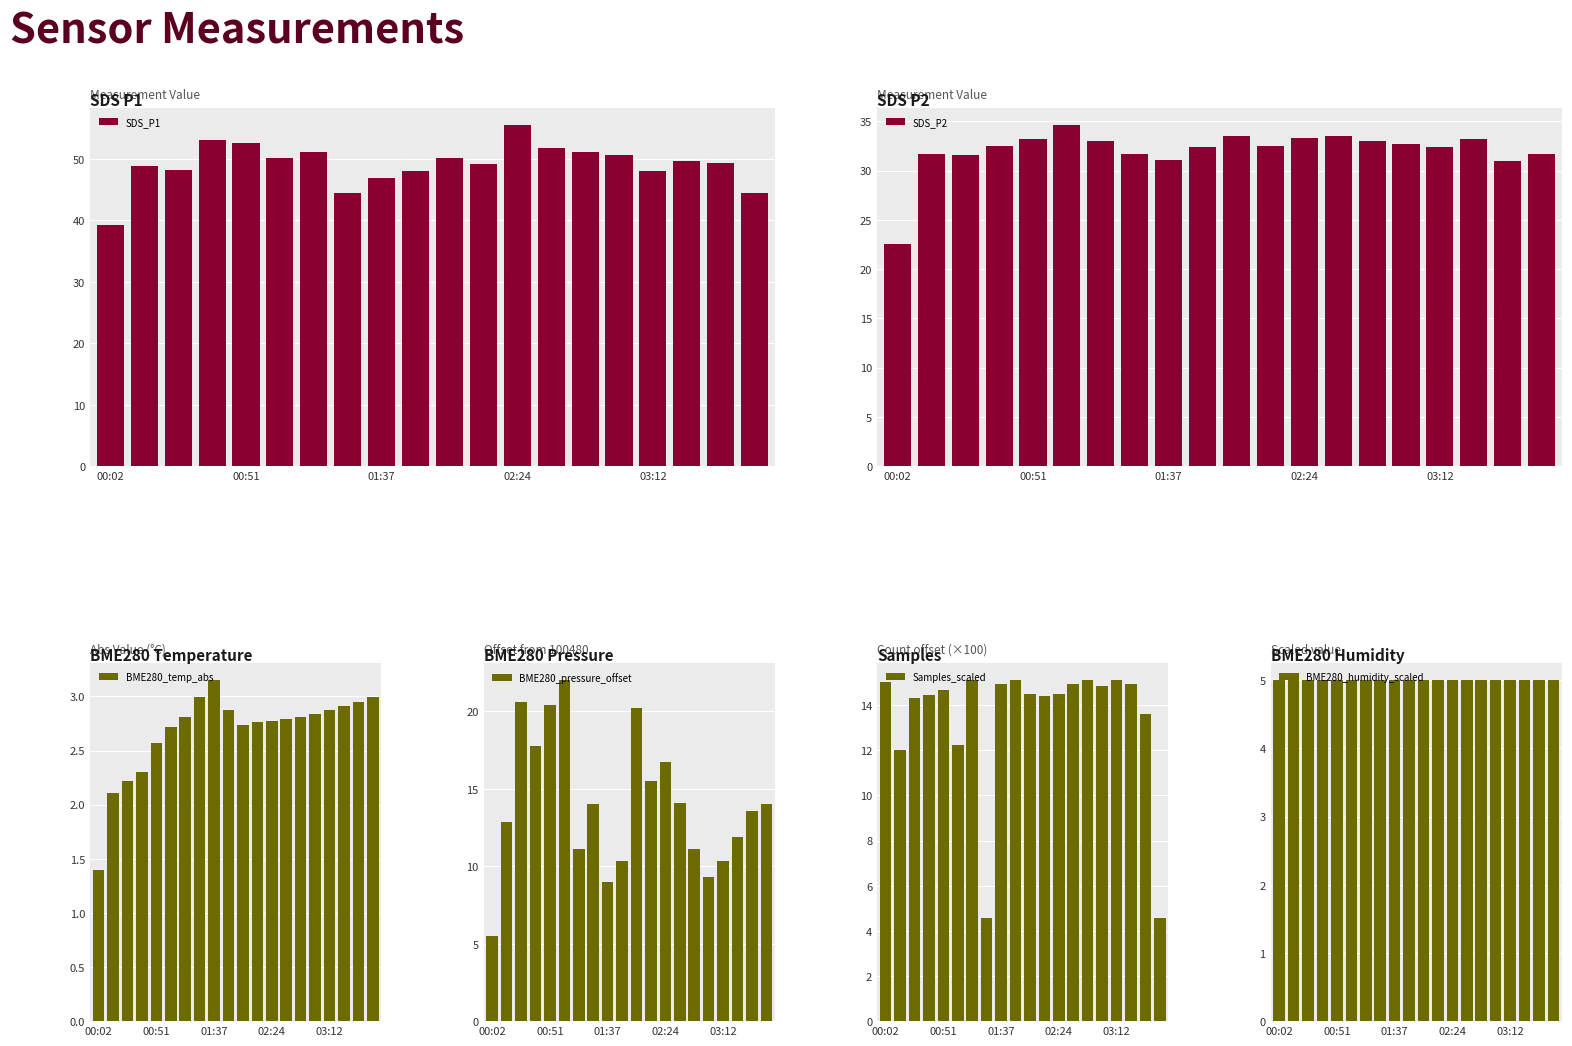

What is the difference between the maximum and minimum values in the SDS_P2 series?

12.1